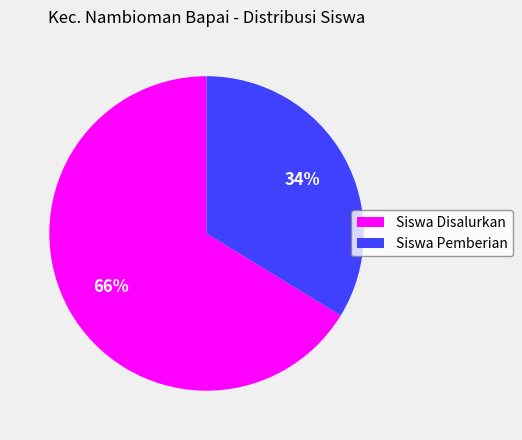

Is there a majority slice in this chart?

Yes